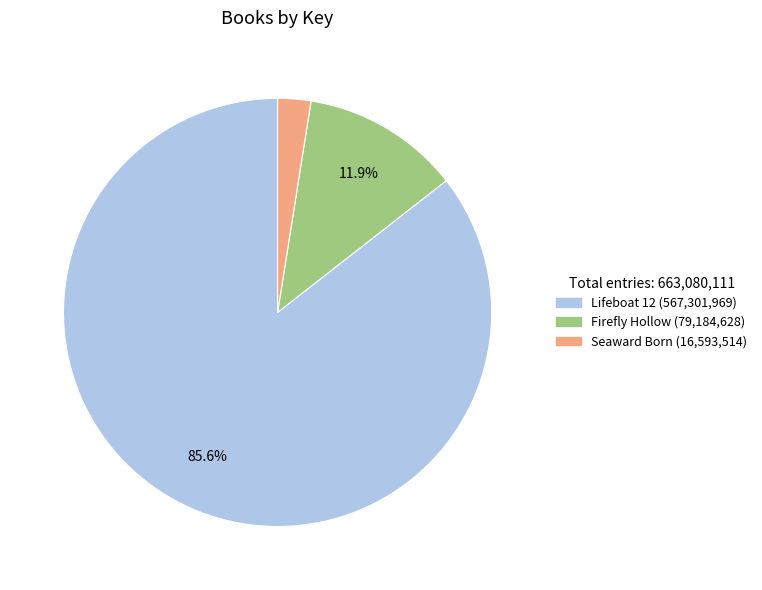

How many slices are in this pie chart?

3